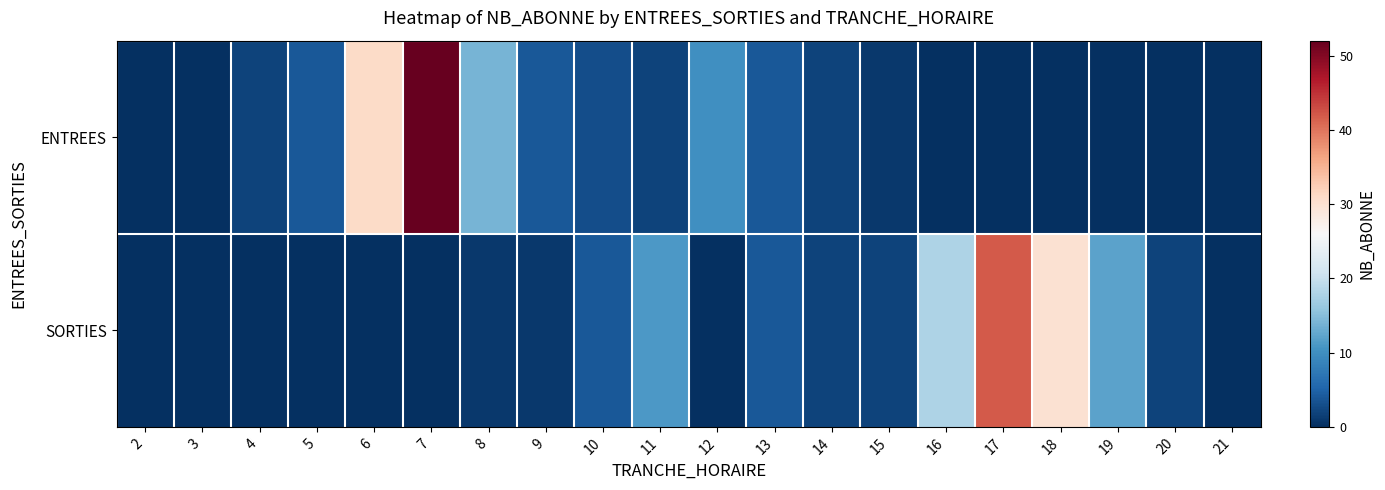

What is the total value across all series at 4?

2